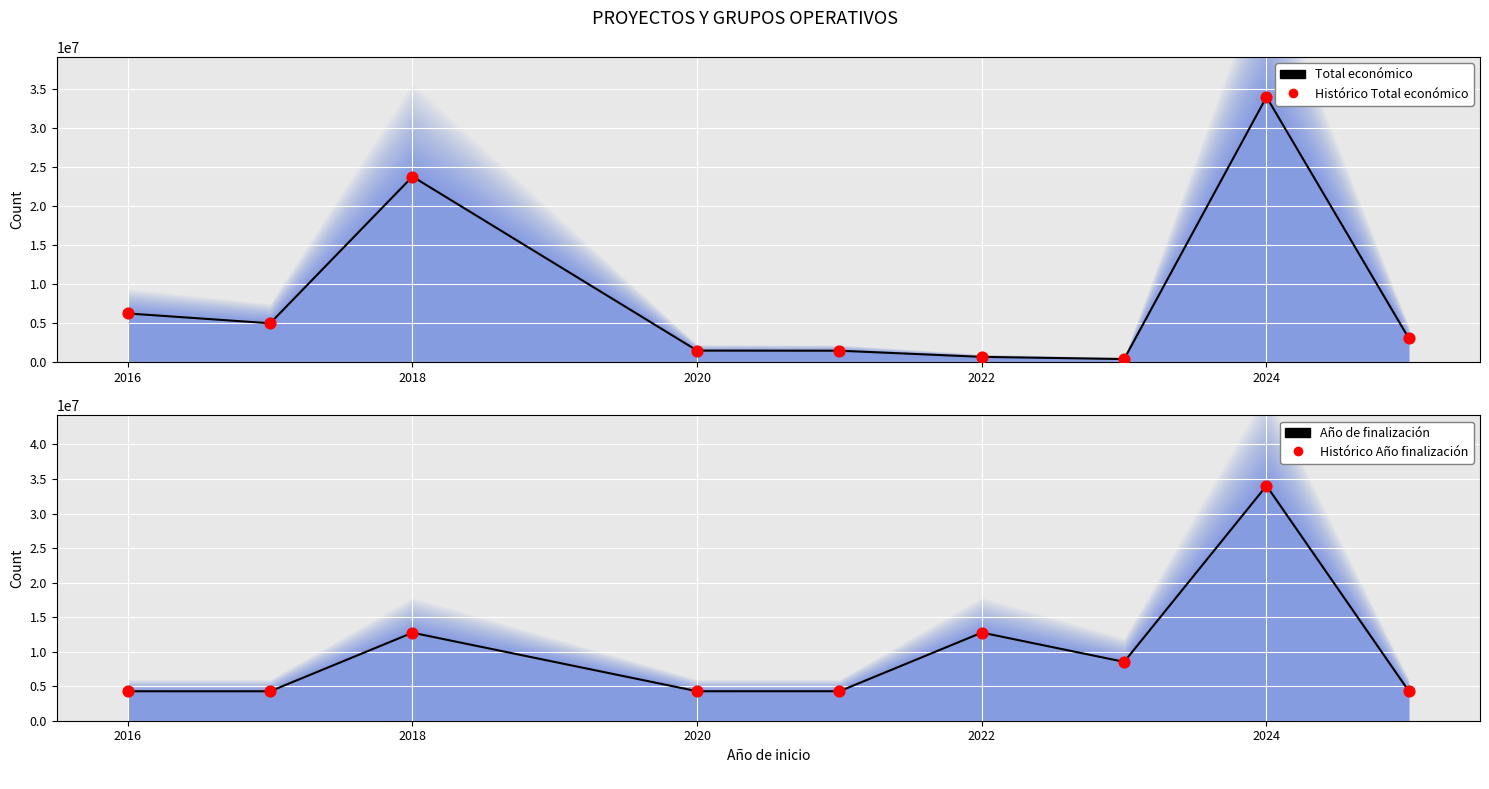

Which series has the widest spread of Y values?

Total económico (línea)